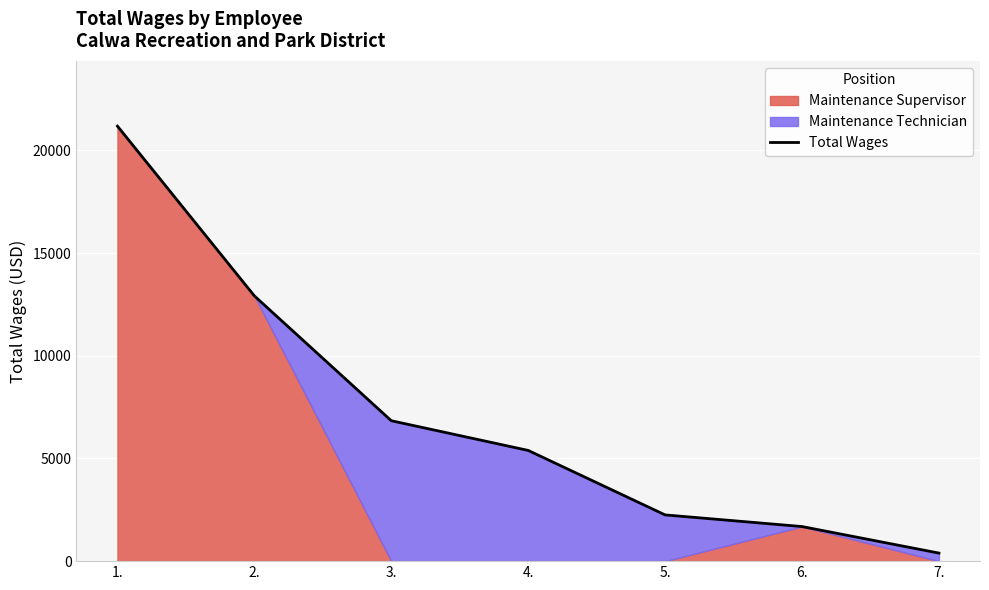

How many values exceed 5390?

3